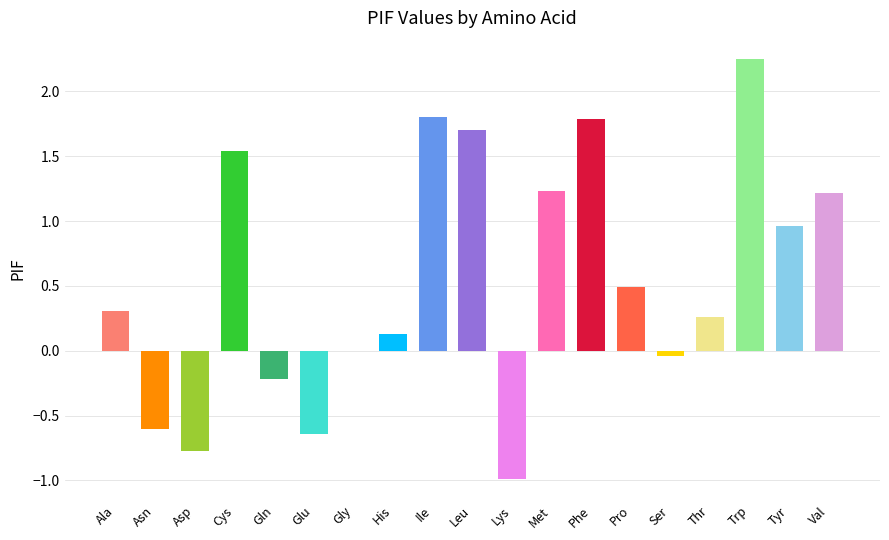

The value at Asp is -0.8. True or false?

True